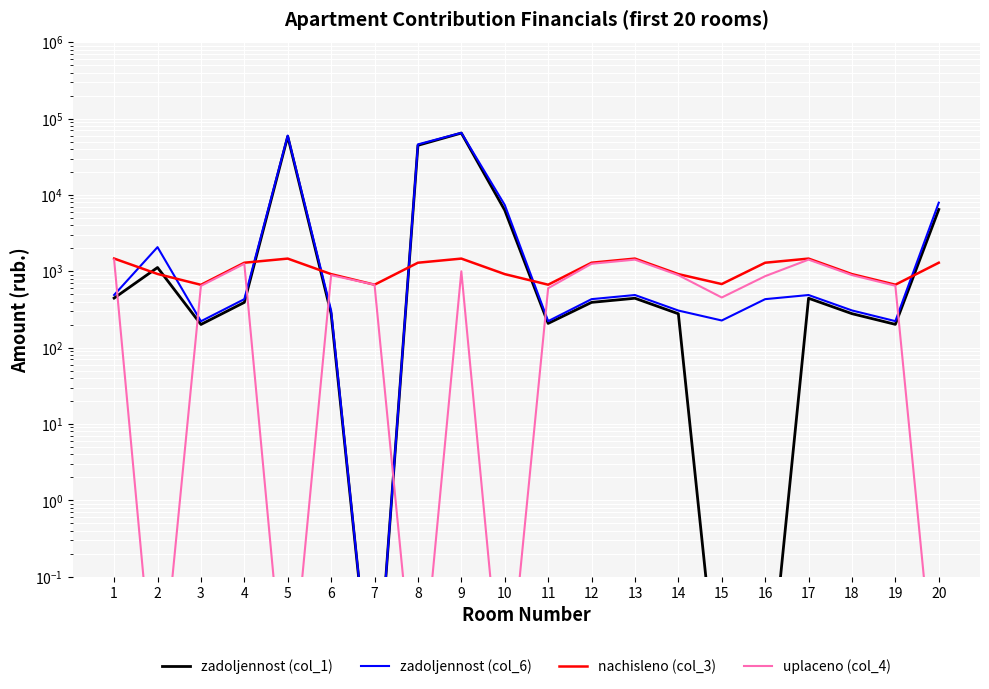

Which category has the highest value across all series?

9